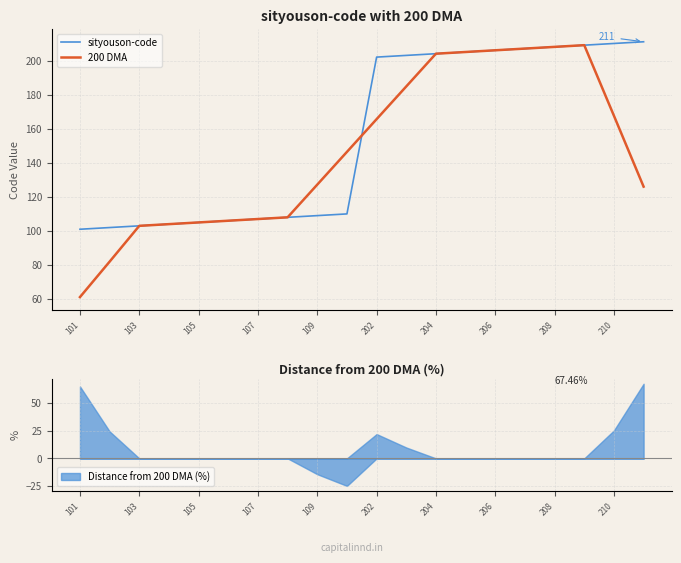

The 200 DMA series shows 271.4 at 208. True or false?

False